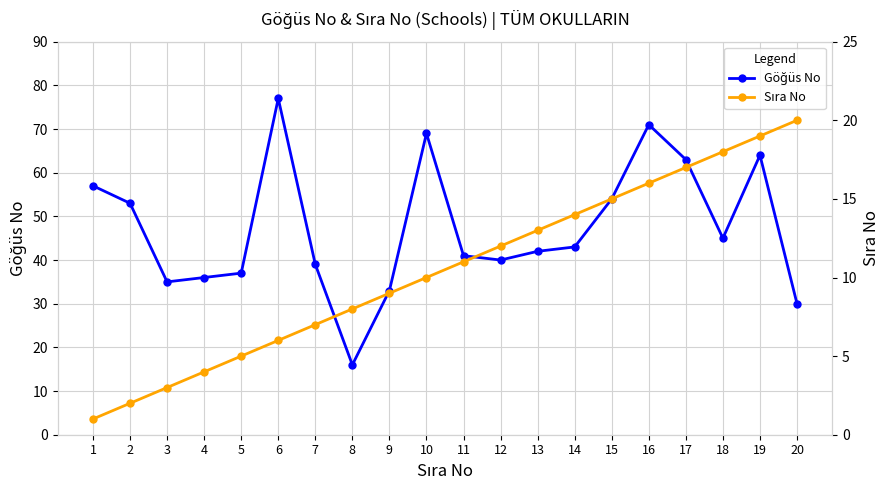

What is the spread (max minus min) of values at 2?

51